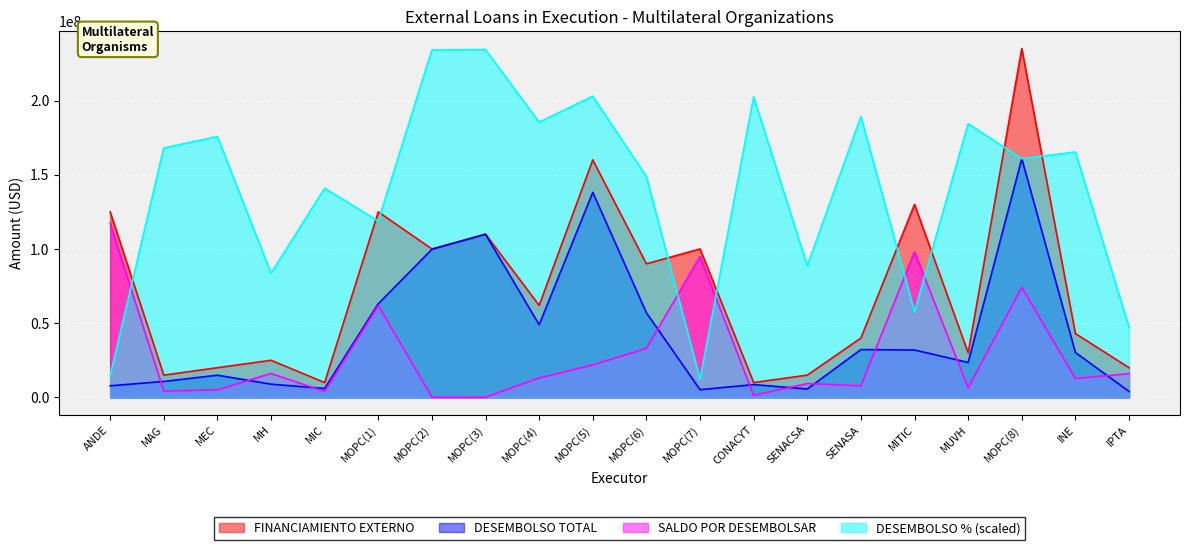

Is it true that FINANCIAMIENTO EXTERNO equals 64449271.4 at MITIC?

False